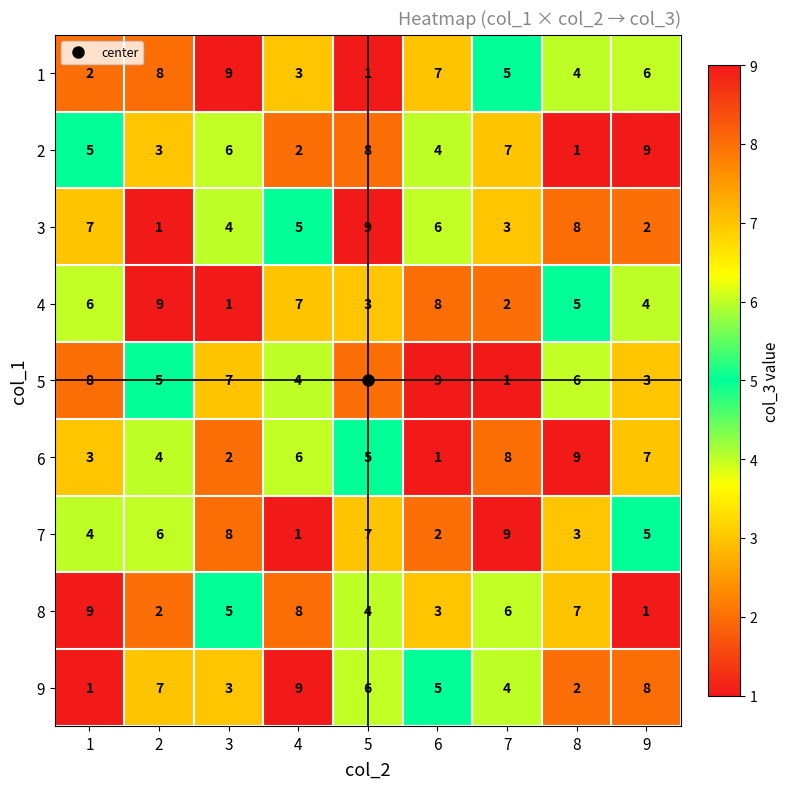

True or false: 5 has a value of 3 at 9.

True